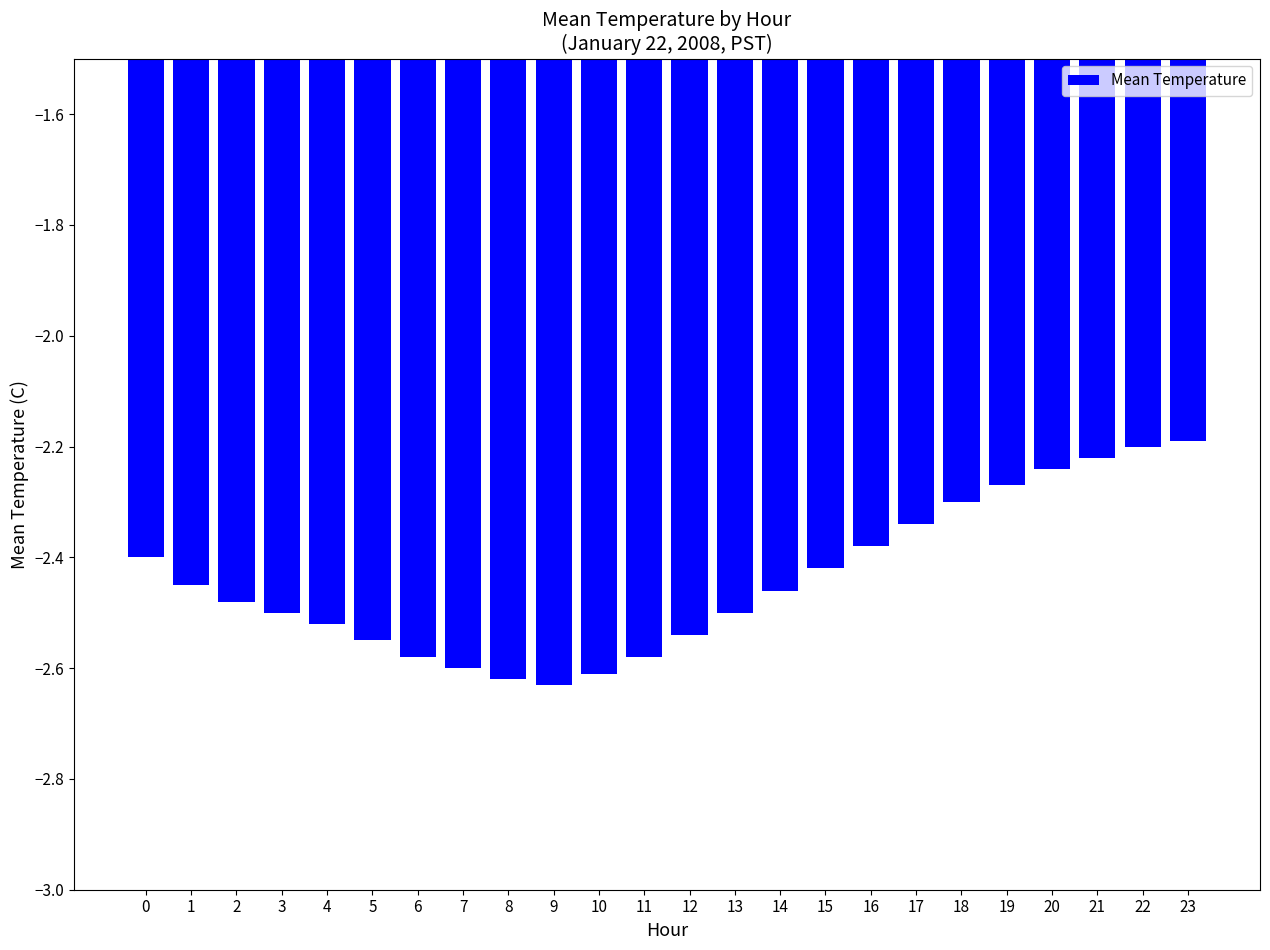

How many bars are there in total?

24